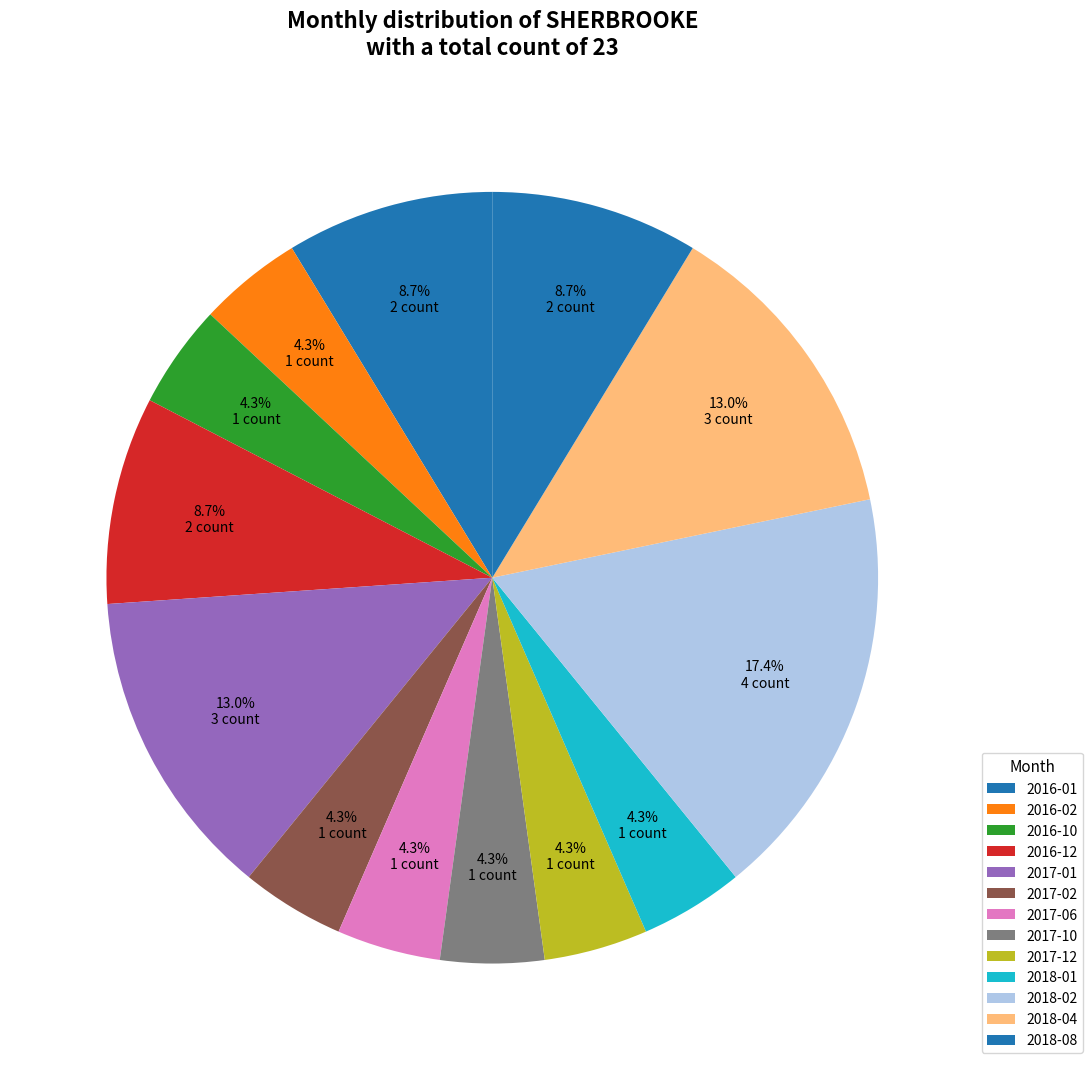

How many slices are in this pie chart?

13